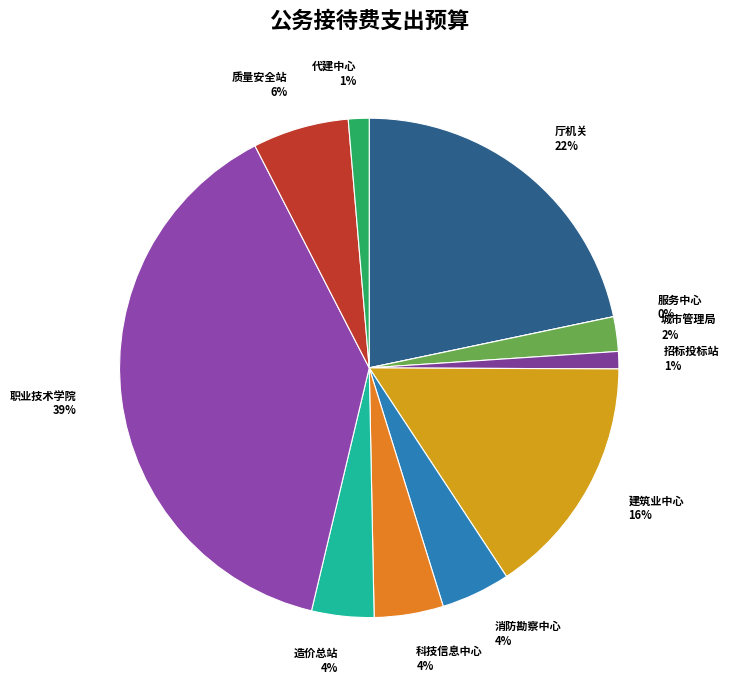

What percentage is the 四川省住房和城乡建设厅机关 slice, to the nearest percent?

22%